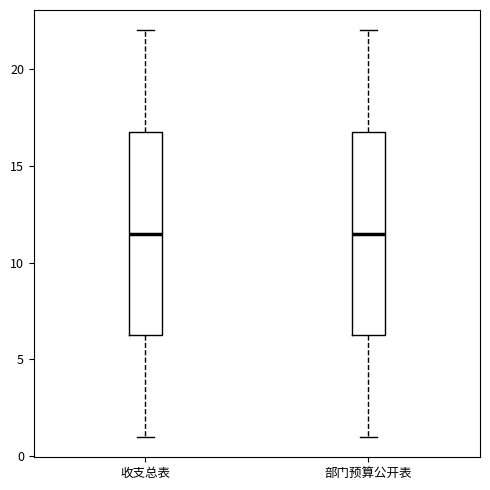

Reading left to right, read every box against the y-axis: the position of its median line, the range the box covers, and the ends of its whiskers. The values are not printed on the chart, so give them approximately, as read against the axis.

收支总表: median 11.5, box 6.5 to 17.0, whiskers 1.0 to 22.0
部门预算公开表: median 11.5, box 6.5 to 17.0, whiskers 1.0 to 22.0